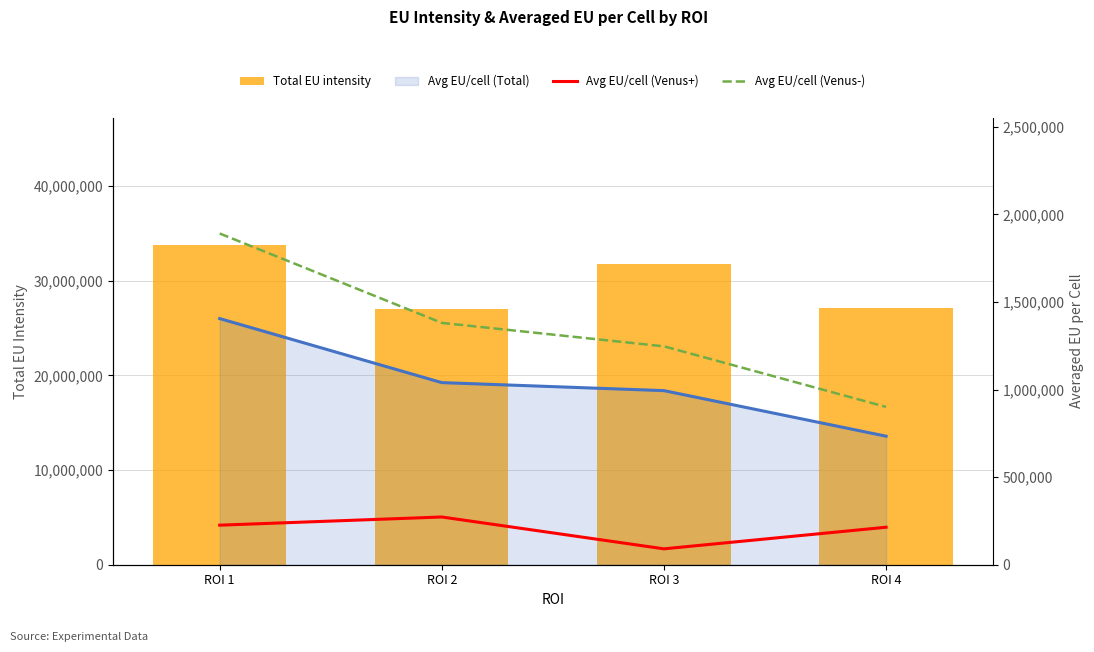

Reading left to right, extract all data points from this chart.

Total EU intensity: ROI 1=33728908.0	ROI 2=27031863.0	ROI 3=31804737.0	ROI 4=27151101.0
Avg EU/cell (Total): ROI 1=1405371.2	ROI 2=1039687.0	ROI 3=993898.0	ROI 4=733813.5
Avg EU/cell (Venus+): ROI 1=225755.1	ROI 2=272514.9	ROI 3=90727.7	ROI 4=214004.9
Avg EU/cell (Venus-): ROI 1=1891095.4	ROI 2=1380652.4	ROI 3=1246785.7	ROI 4=900894.9